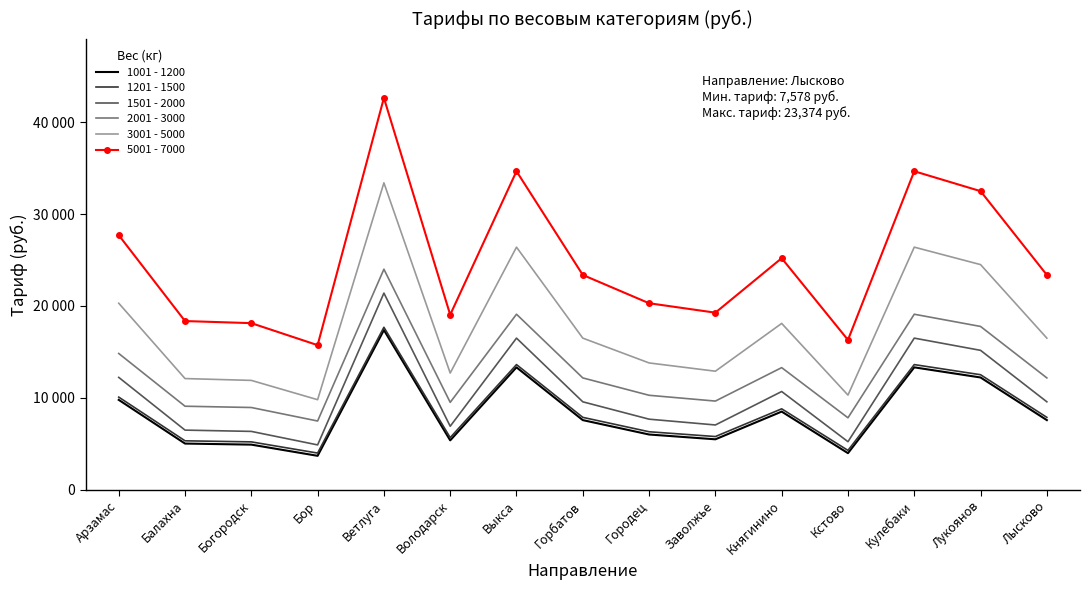

What is the difference between the 3001 - 5000 values at Балахна and Лысково?

4400